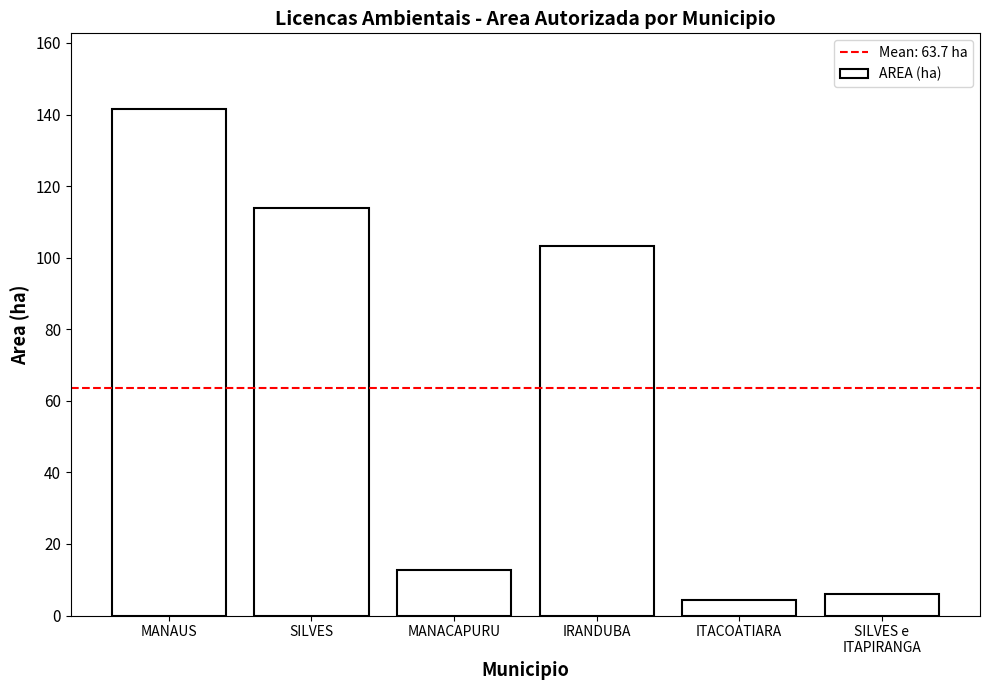

The chart shows a value of 23.1 at MANACAPURU. True or false?

False